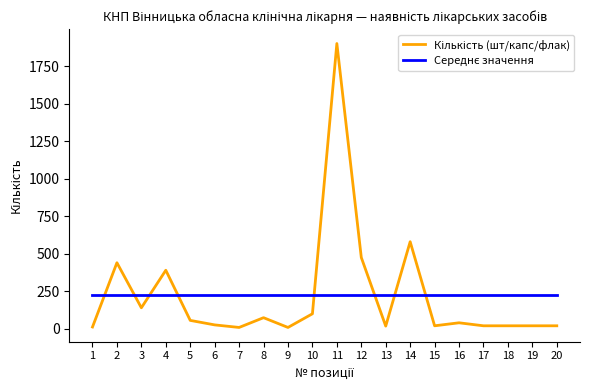

At which category is the sum across all series the highest?

11